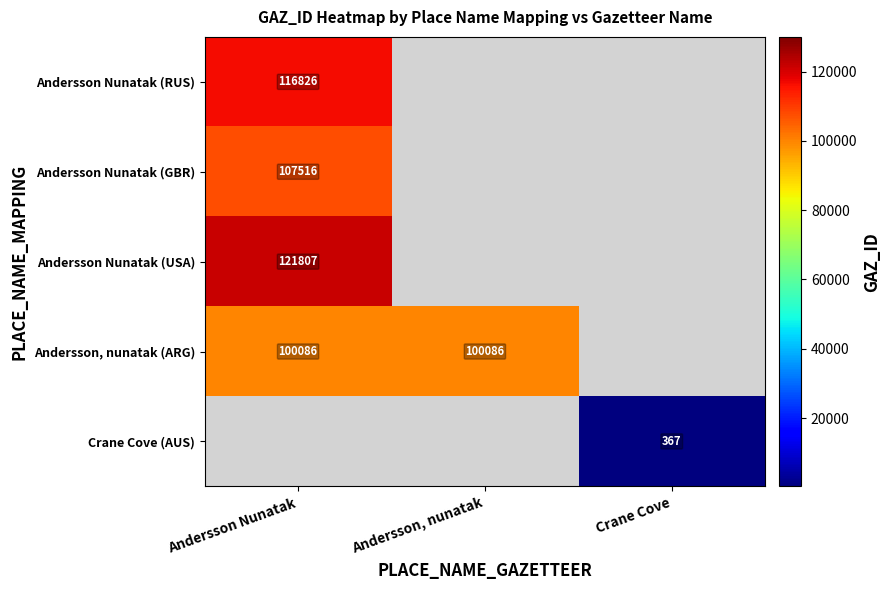

Which label corresponds to the smallest value in the chart?

Crane Cove